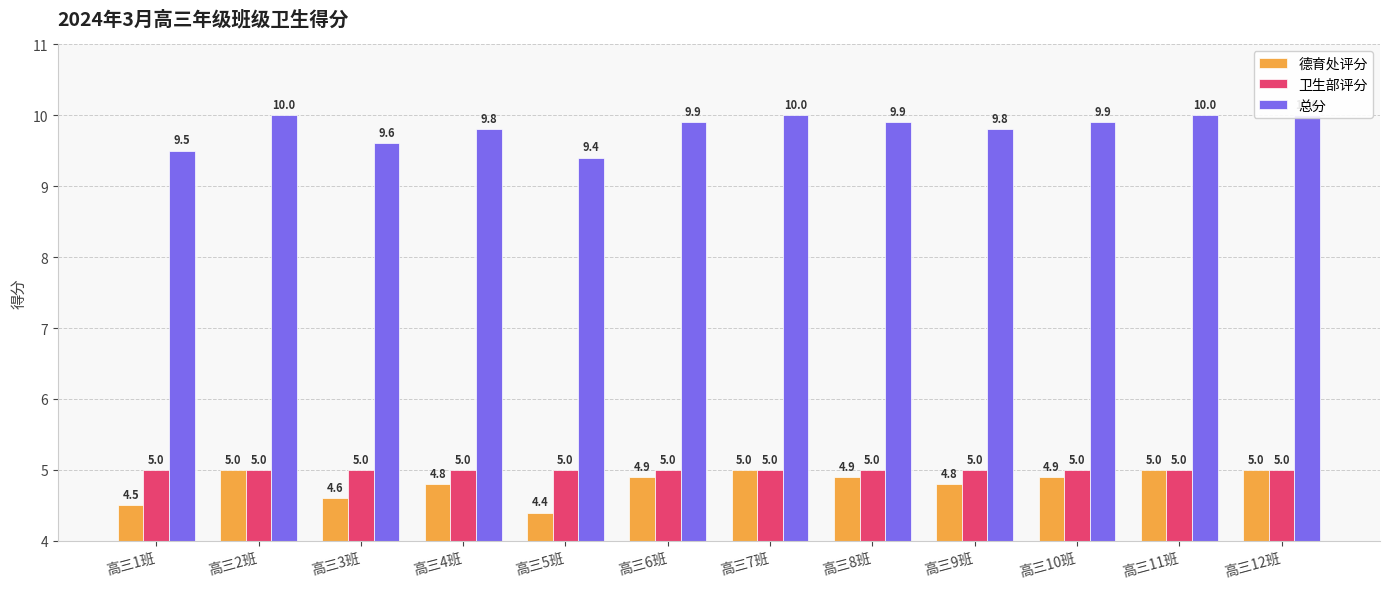

At which label is 总分 closest to 9?

高三5班